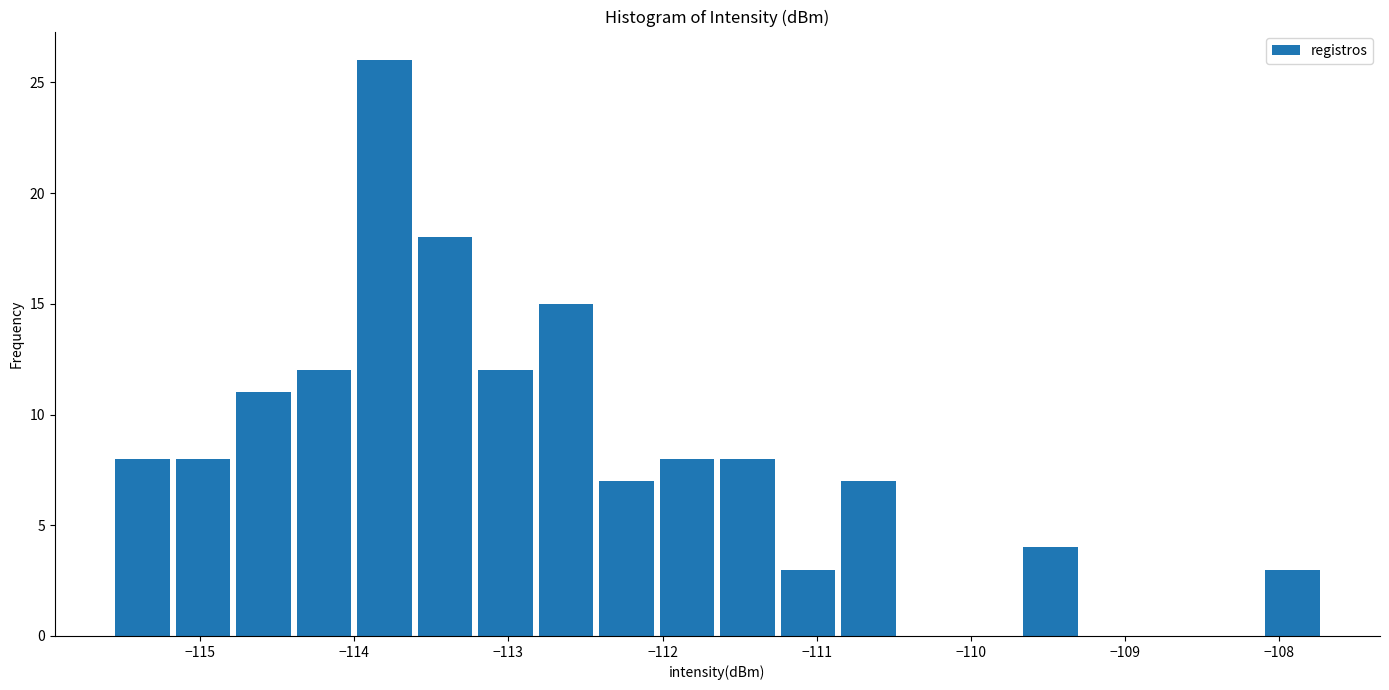

Read against the x-axis, roughly where is the centre of the tallest bar?

-113.8